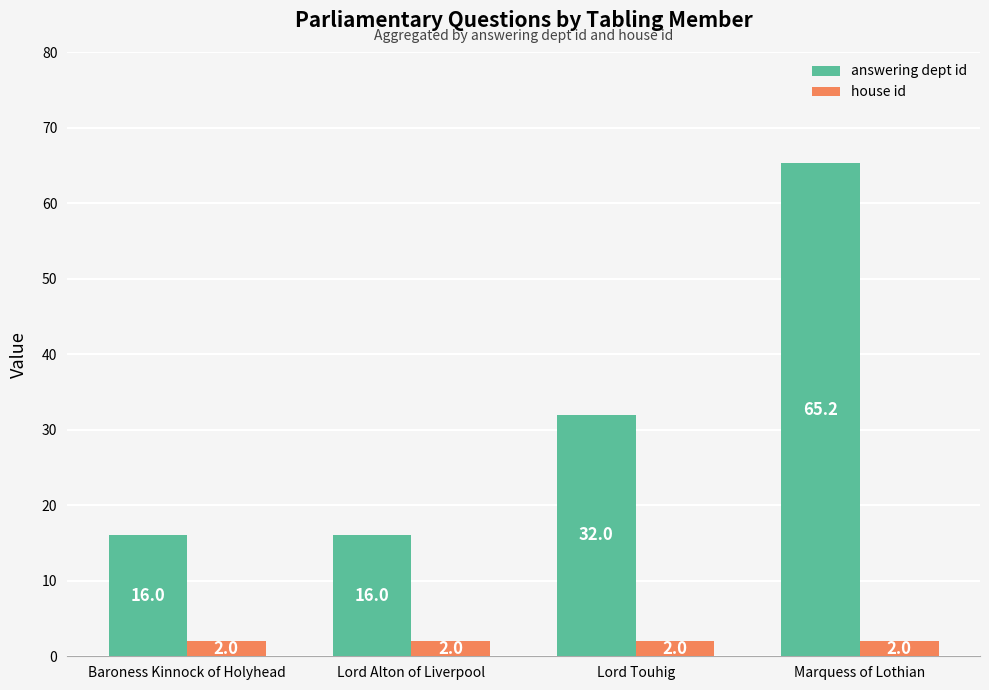

Is the value of answering dept id at Lord Alton of Liverpool greater than the value of house id at Lord Alton of Liverpool?

Yes